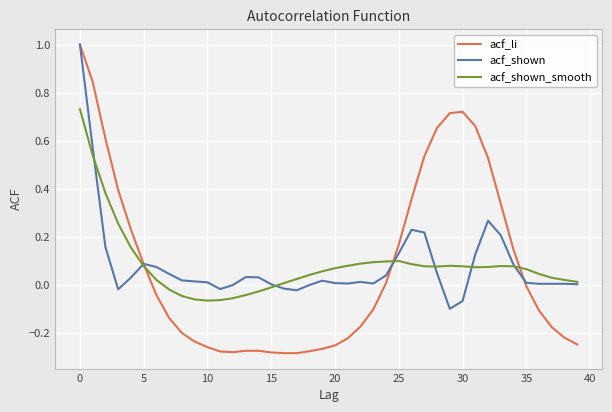

After their last crossing, which series has the higher values: acf_shown or acf_li?

acf_shown